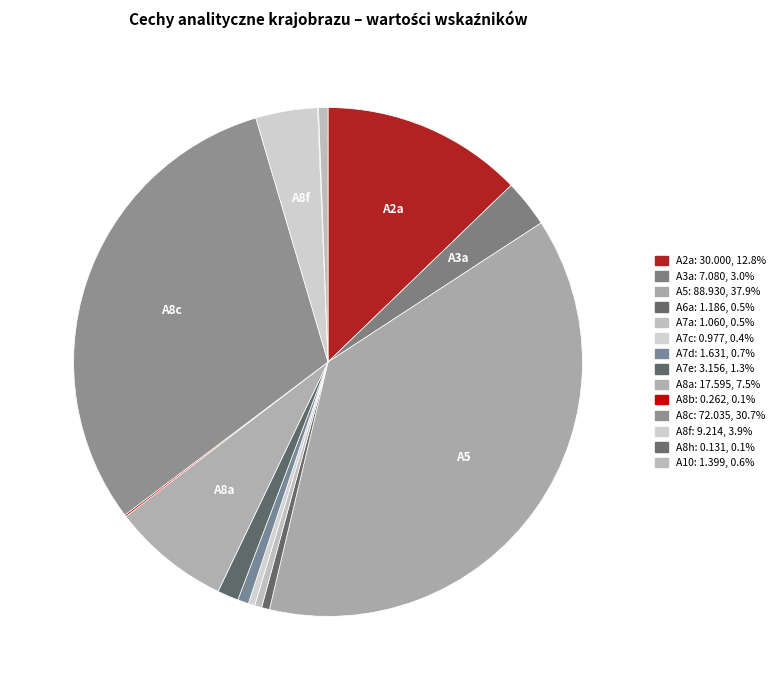

Does A8a account for over 50% of the chart?

No